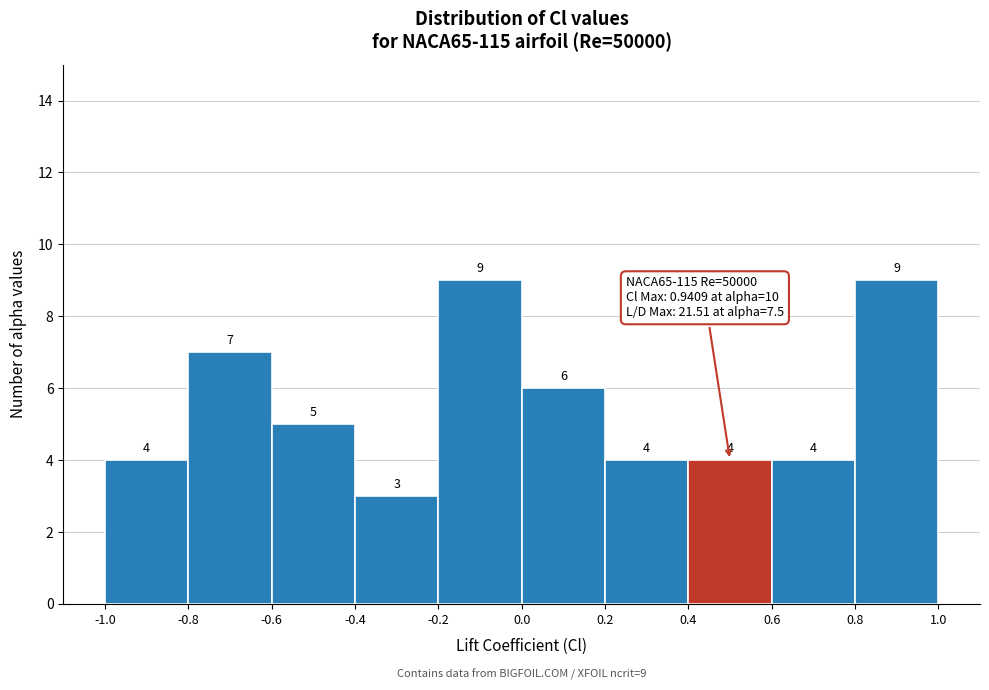

Reading left to right, list every bar in this chart as the range it spans on the x-axis followed by its height.

-1.0 to -0.8: 4
-0.8 to -0.6: 7
-0.6 to -0.4: 5
-0.4 to -0.2: 3
-0.2 to 0.0: 9
0.0 to 0.2: 6
0.2 to 0.4: 4
0.4 to 0.6: 4
0.6 to 0.8: 4
0.8 to 1.0: 9